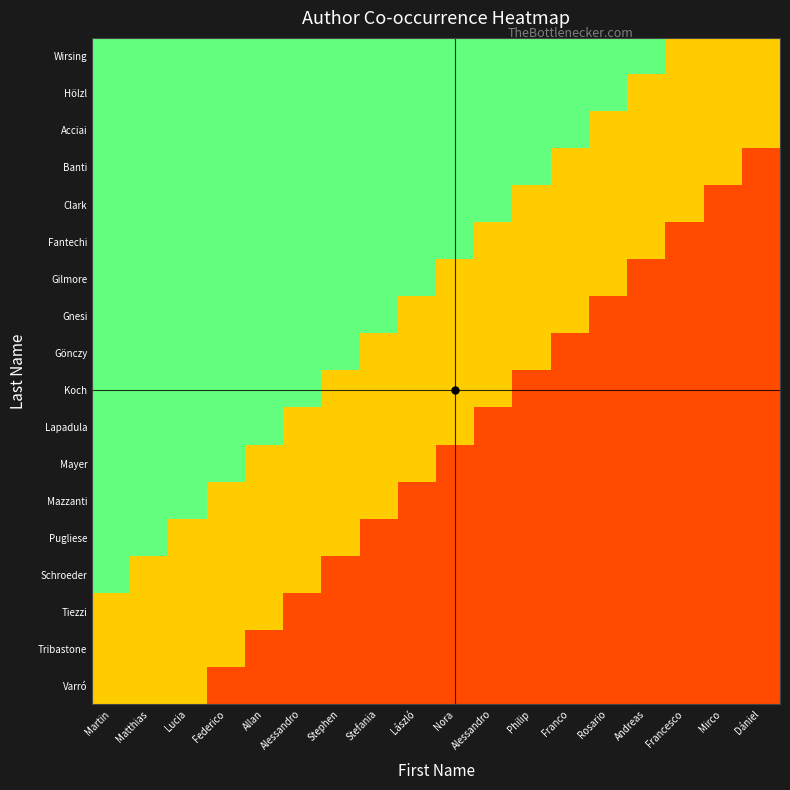

Reading right to left, transcribe all the data shown in this chart.

Wirsing: Dániel=0.5	Mirco=0.5	Francesco=0.5	Andreas=0.7	Rosario=0.7	Franco=0.7	Philip=0.7	Alessandro=0.7	Nora=0.7	László=0.7	Stefania=0.7	Stephen=0.7	Alessandro=0.7	Allan=0.7	Federico=0.7	Lucia=0.7	Matthias=0.7	Martin=0.7
Hölzl: Dániel=0.5	Mirco=0.5	Francesco=0.5	Andreas=0.5	Rosario=0.7	Franco=0.7	Philip=0.7	Alessandro=0.7	Nora=0.7	László=0.7	Stefania=0.7	Stephen=0.7	Alessandro=0.7	Allan=0.7	Federico=0.7	Lucia=0.7	Matthias=0.7	Martin=0.7
Acciai: Dániel=0.5	Mirco=0.5	Francesco=0.5	Andreas=0.5	Rosario=0.5	Franco=0.7	Philip=0.7	Alessandro=0.7	Nora=0.7	László=0.7	Stefania=0.7	Stephen=0.7	Alessandro=0.7	Allan=0.7	Federico=0.7	Lucia=0.7	Matthias=0.7	Martin=0.7
Banti: Dániel=0.2	Mirco=0.5	Francesco=0.5	Andreas=0.5	Rosario=0.5	Franco=0.5	Philip=0.7	Alessandro=0.7	Nora=0.7	László=0.7	Stefania=0.7	Stephen=0.7	Alessandro=0.7	Allan=0.7	Federico=0.7	Lucia=0.7	Matthias=0.7	Martin=0.7
Clark: Dániel=0.2	Mirco=0.2	Francesco=0.5	Andreas=0.5	Rosario=0.5	Franco=0.5	Philip=0.5	Alessandro=0.7	Nora=0.7	László=0.7	Stefania=0.7	Stephen=0.7	Alessandro=0.7	Allan=0.7	Federico=0.7	Lucia=0.7	Matthias=0.7	Martin=0.7
Fantechi: Dániel=0.2	Mirco=0.2	Francesco=0.2	Andreas=0.5	Rosario=0.5	Franco=0.5	Philip=0.5	Alessandro=0.5	Nora=0.7	László=0.7	Stefania=0.7	Stephen=0.7	Alessandro=0.7	Allan=0.7	Federico=0.7	Lucia=0.7	Matthias=0.7	Martin=0.7
Gilmore: Dániel=0.2	Mirco=0.2	Francesco=0.2	Andreas=0.2	Rosario=0.5	Franco=0.5	Philip=0.5	Alessandro=0.5	Nora=0.5	László=0.7	Stefania=0.7	Stephen=0.7	Alessandro=0.7	Allan=0.7	Federico=0.7	Lucia=0.7	Matthias=0.7	Martin=0.7
Gnesi: Dániel=0.2	Mirco=0.2	Francesco=0.2	Andreas=0.2	Rosario=0.2	Franco=0.5	Philip=0.5	Alessandro=0.5	Nora=0.5	László=0.5	Stefania=0.7	Stephen=0.7	Alessandro=0.7	Allan=0.7	Federico=0.7	Lucia=0.7	Matthias=0.7	Martin=0.7
Gönczy: Dániel=0.2	Mirco=0.2	Francesco=0.2	Andreas=0.2	Rosario=0.2	Franco=0.2	Philip=0.5	Alessandro=0.5	Nora=0.5	László=0.5	Stefania=0.5	Stephen=0.7	Alessandro=0.7	Allan=0.7	Federico=0.7	Lucia=0.7	Matthias=0.7	Martin=0.7
Koch: Dániel=0.2	Mirco=0.2	Francesco=0.2	Andreas=0.2	Rosario=0.2	Franco=0.2	Philip=0.2	Alessandro=0.5	Nora=0.5	László=0.5	Stefania=0.5	Stephen=0.5	Alessandro=0.7	Allan=0.7	Federico=0.7	Lucia=0.7	Matthias=0.7	Martin=0.7
Lapadula: Dániel=0.2	Mirco=0.2	Francesco=0.2	Andreas=0.2	Rosario=0.2	Franco=0.2	Philip=0.2	Alessandro=0.2	Nora=0.5	László=0.5	Stefania=0.5	Stephen=0.5	Alessandro=0.5	Allan=0.7	Federico=0.7	Lucia=0.7	Matthias=0.7	Martin=0.7
Mayer: Dániel=0.2	Mirco=0.2	Francesco=0.2	Andreas=0.2	Rosario=0.2	Franco=0.2	Philip=0.2	Alessandro=0.2	Nora=0.2	László=0.5	Stefania=0.5	Stephen=0.5	Alessandro=0.5	Allan=0.5	Federico=0.7	Lucia=0.7	Matthias=0.7	Martin=0.7
Mazzanti: Dániel=0.2	Mirco=0.2	Francesco=0.2	Andreas=0.2	Rosario=0.2	Franco=0.2	Philip=0.2	Alessandro=0.2	Nora=0.2	László=0.2	Stefania=0.5	Stephen=0.5	Alessandro=0.5	Allan=0.5	Federico=0.5	Lucia=0.7	Matthias=0.7	Martin=0.7
Pugliese: Dániel=0.2	Mirco=0.2	Francesco=0.2	Andreas=0.2	Rosario=0.2	Franco=0.2	Philip=0.2	Alessandro=0.2	Nora=0.2	László=0.2	Stefania=0.2	Stephen=0.5	Alessandro=0.5	Allan=0.5	Federico=0.5	Lucia=0.5	Matthias=0.7	Martin=0.7
Schroeder: Dániel=0.2	Mirco=0.2	Francesco=0.2	Andreas=0.2	Rosario=0.2	Franco=0.2	Philip=0.2	Alessandro=0.2	Nora=0.2	László=0.2	Stefania=0.2	Stephen=0.2	Alessandro=0.5	Allan=0.5	Federico=0.5	Lucia=0.5	Matthias=0.5	Martin=0.7
Tiezzi: Dániel=0.2	Mirco=0.2	Francesco=0.2	Andreas=0.2	Rosario=0.2	Franco=0.2	Philip=0.2	Alessandro=0.2	Nora=0.2	László=0.2	Stefania=0.2	Stephen=0.2	Alessandro=0.2	Allan=0.5	Federico=0.5	Lucia=0.5	Matthias=0.5	Martin=0.5
Tribastone: Dániel=0.2	Mirco=0.2	Francesco=0.2	Andreas=0.2	Rosario=0.2	Franco=0.2	Philip=0.2	Alessandro=0.2	Nora=0.2	László=0.2	Stefania=0.2	Stephen=0.2	Alessandro=0.2	Allan=0.2	Federico=0.5	Lucia=0.5	Matthias=0.5	Martin=0.5
Varró: Dániel=0.2	Mirco=0.2	Francesco=0.2	Andreas=0.2	Rosario=0.2	Franco=0.2	Philip=0.2	Alessandro=0.2	Nora=0.2	László=0.2	Stefania=0.2	Stephen=0.2	Alessandro=0.2	Allan=0.2	Federico=0.2	Lucia=0.5	Matthias=0.5	Martin=0.5